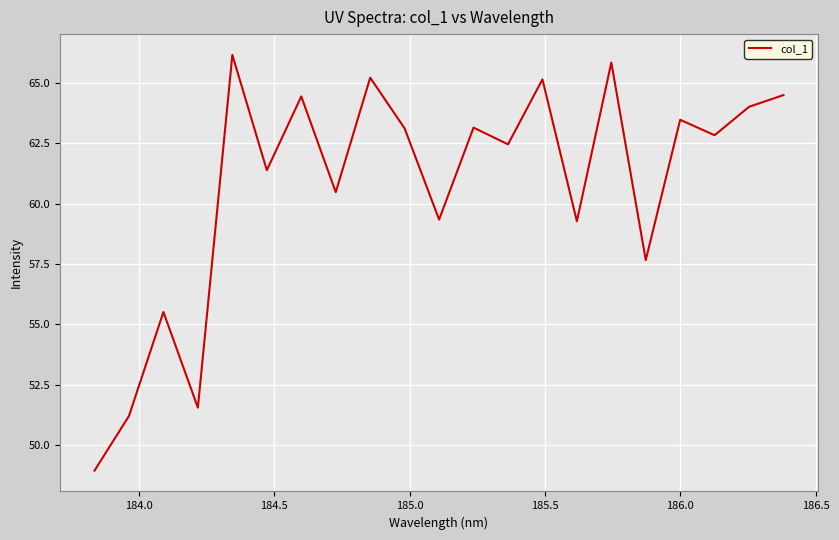

What is the minimum value shown in the chart?

48.9